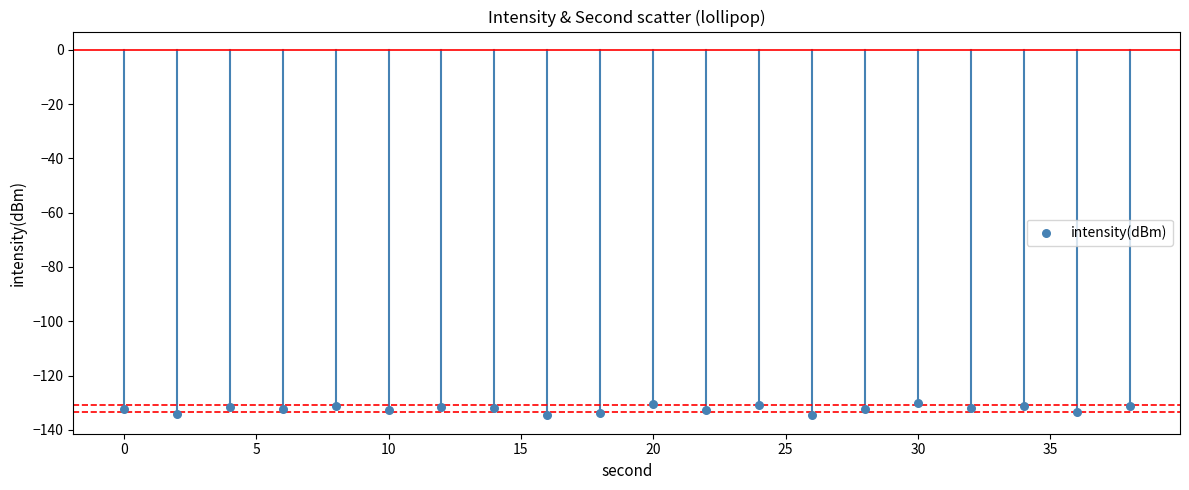

What is the range of X values (max minus min)?

38.0